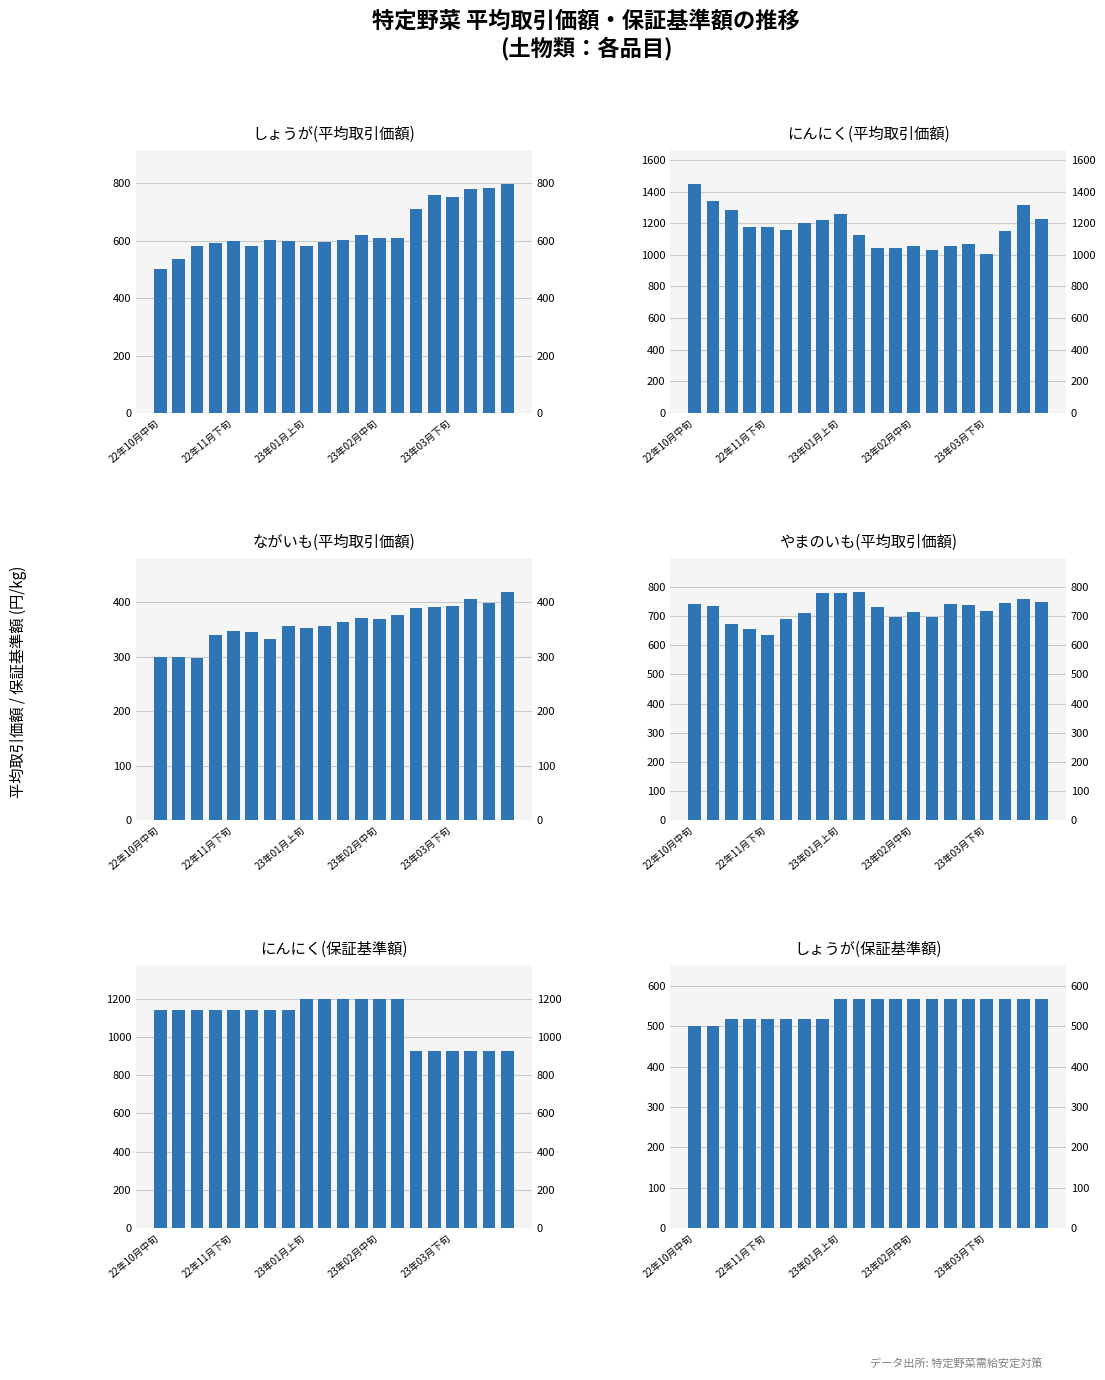

What is the value of the ながいも(平均取引価額) bar at the 1st from the left?

299.6